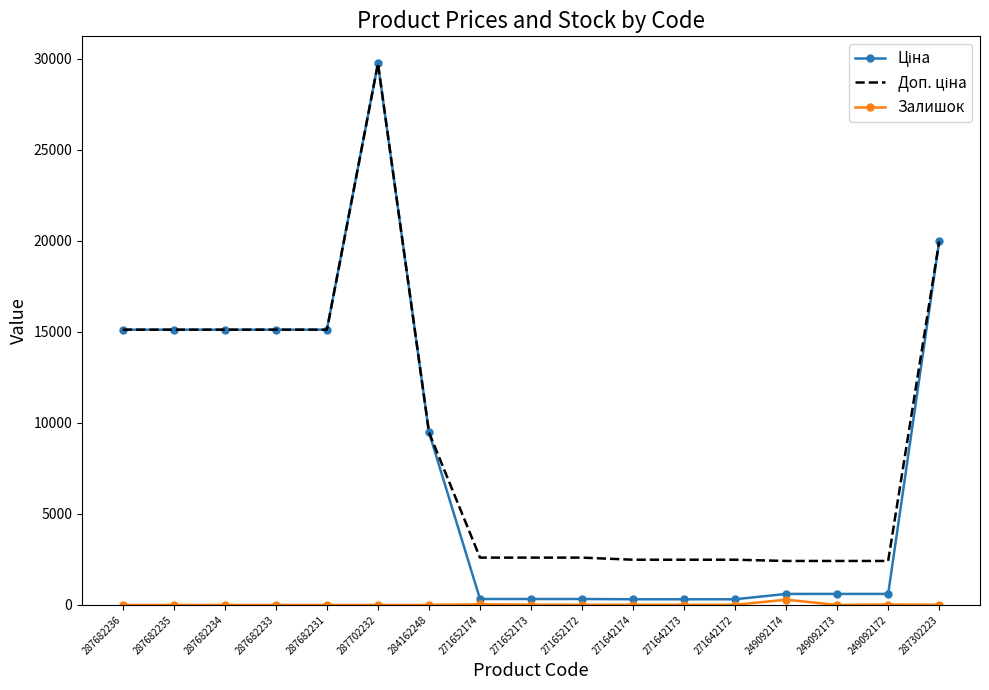

At how many categories does at least one series exceed 16987?

2